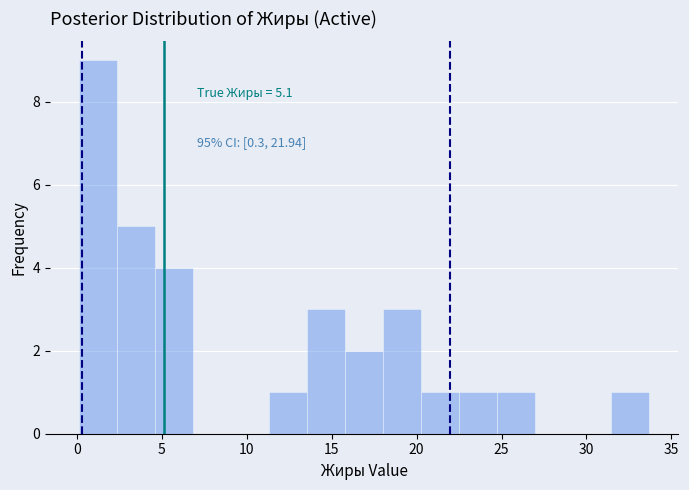

Over which range of the x-axis is the bar tallest?

0.0 to 2.5